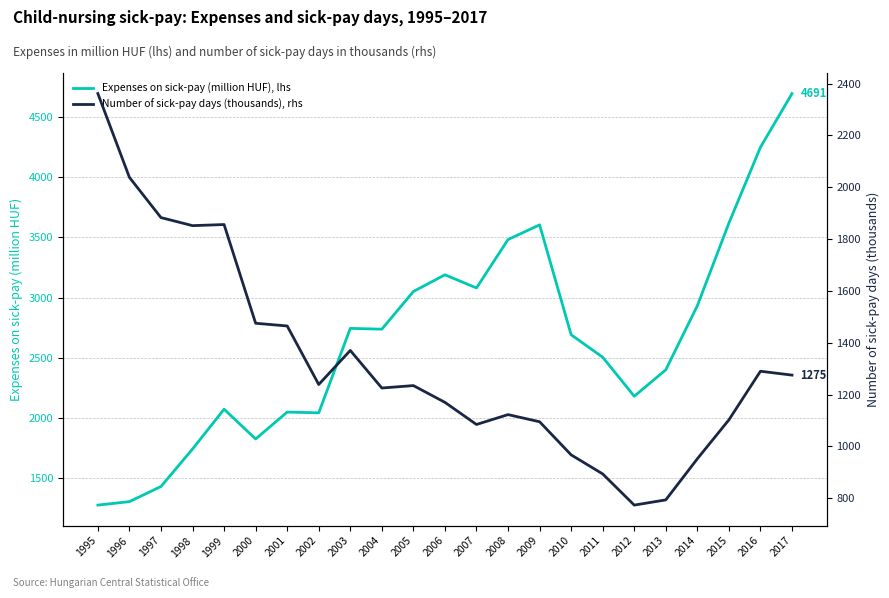

Reading left to right, list all the values displayed in this chart.

Expenses on sick-pay (million HUF), lhs: 1995=1279.3	1996=1308.0	1997=1433.6	1998=1744.1	1999=2074.2	2000=1827.4	2001=2050.5	2002=2044.2	2003=2744.3	2004=2737.7	2005=3050.0	2006=3188.6	2007=3079.4	2008=3480.9	2009=3602.5	2010=2691.4	2011=2505.3	2012=2181.7	2013=2401.0	2014=2932.2	2015=3617.5	2016=4246.0	2017=4690.9
Number of sick-pay days (thousands), rhs: 1995=2361.8	1996=2038.3	1997=1883.2	1998=1852.1	1999=1856.3	2000=1475.3	2001=1464.9	2002=1238.9	2003=1370.4	2004=1225.3	2005=1234.7	2006=1170.0	2007=1084.6	2008=1122.7	2009=1095.1	2010=967.3	2011=893.7	2012=773.4	2013=793.5	2014=952.3	2015=1102.5	2016=1290.1	2017=1275.2